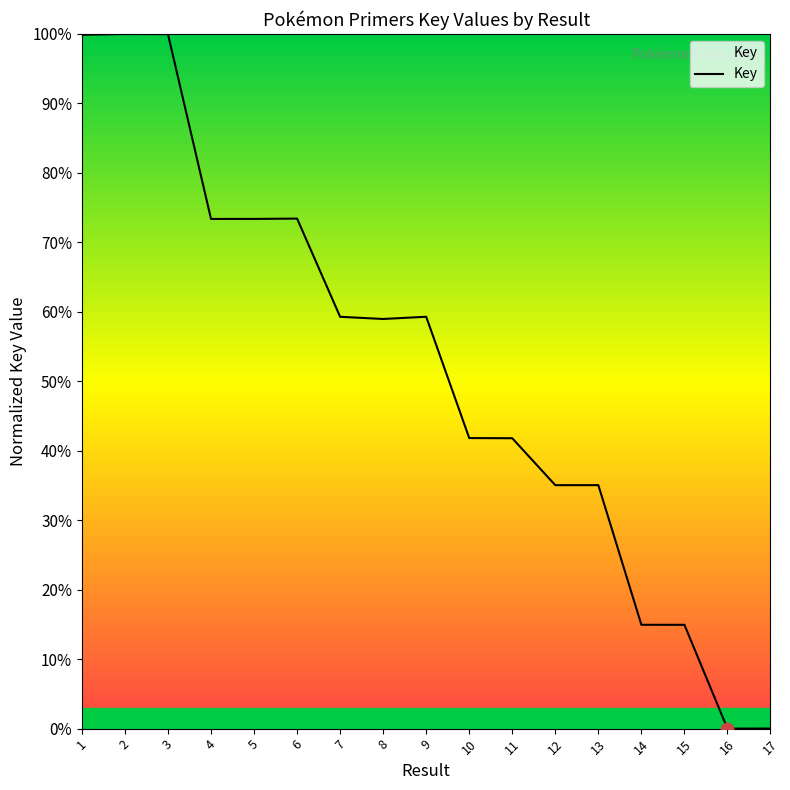

Between 7 and 13, which is larger?

7